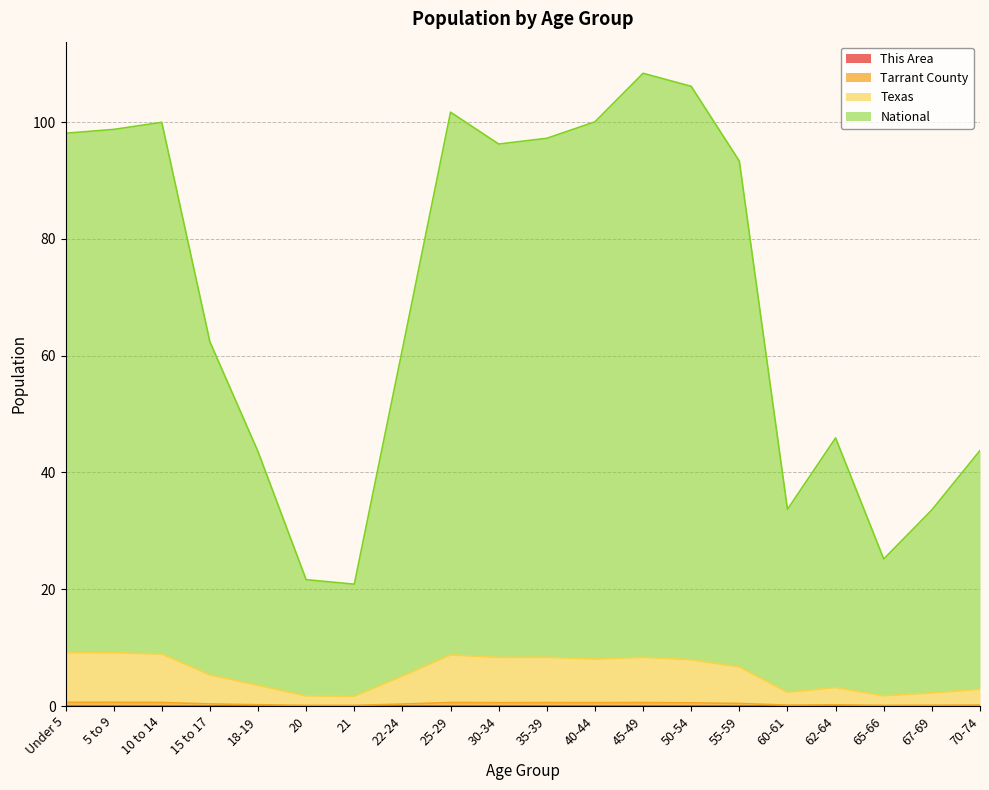

Which series has the largest range (max minus min)?

National